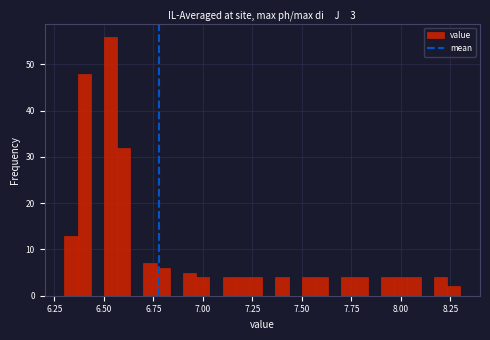

Around what value on the x-axis is the tallest bar? Give the approximate position of its centre, as read against the axis.

6.55